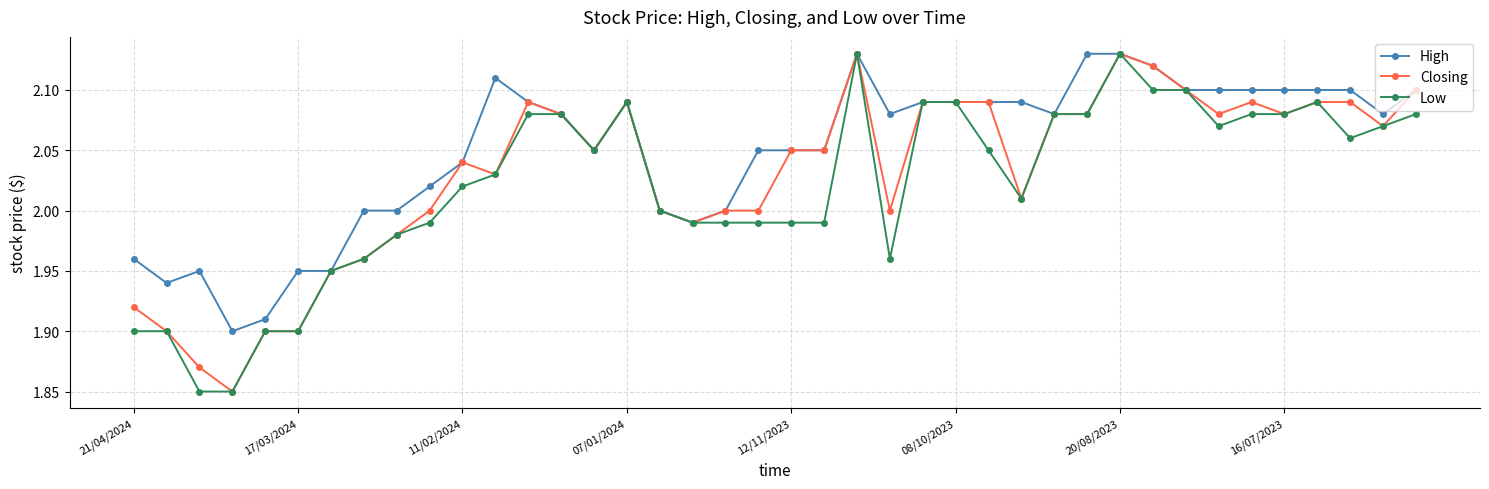

True or false: High has more than 0 points higher than both neighbors.

True